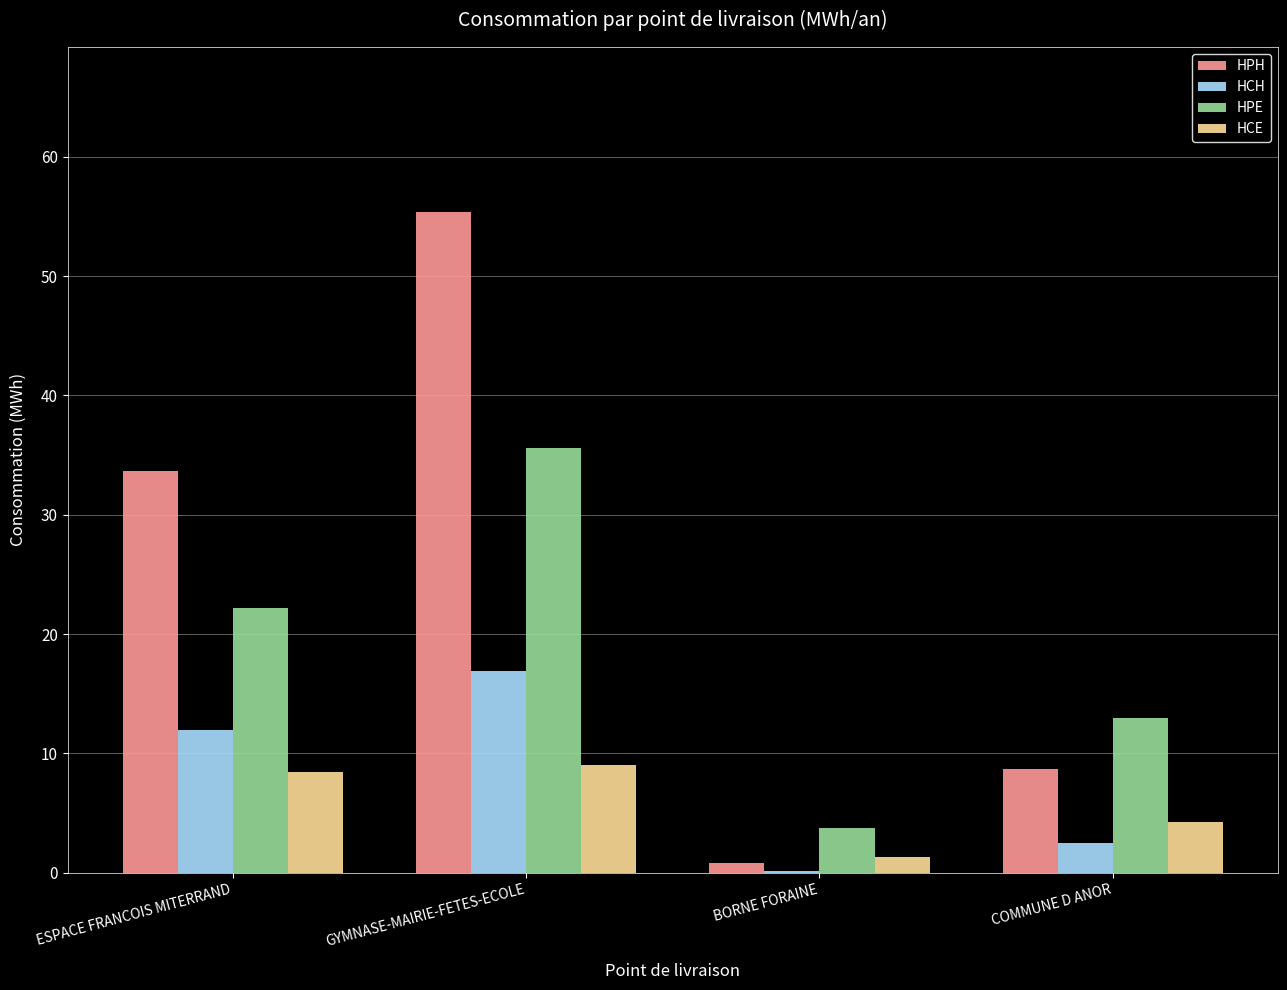

The HPH series shows 17.6 at ESPACE FRANCOIS MITERRAND. True or false?

False